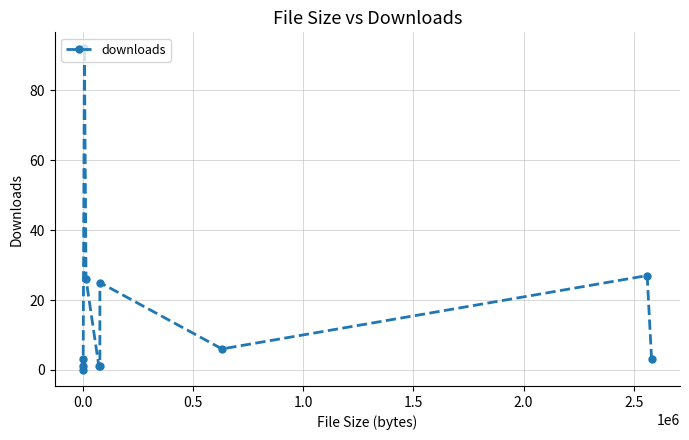

Reading left to right, what are all the values shown in this chart?

0	1	3	92	26	1	1	25	6	27	3